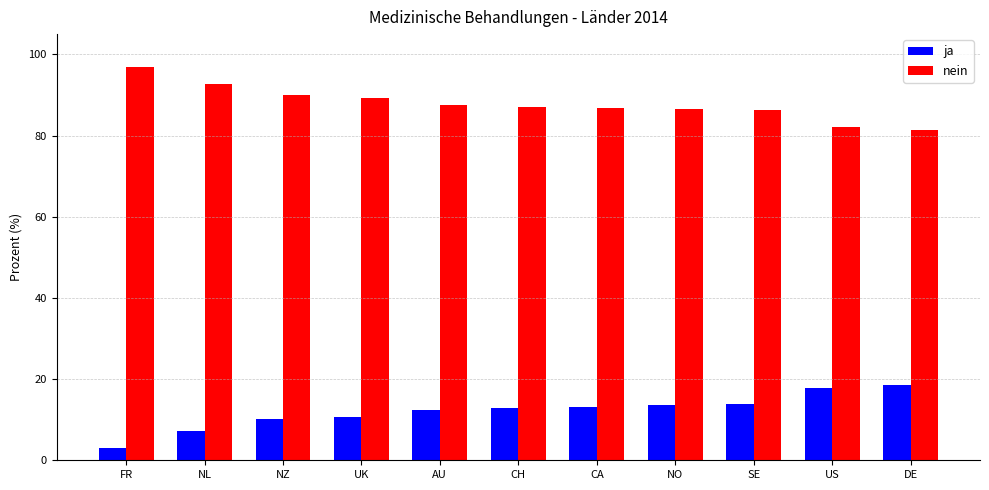

How many bars are there in each group?

2